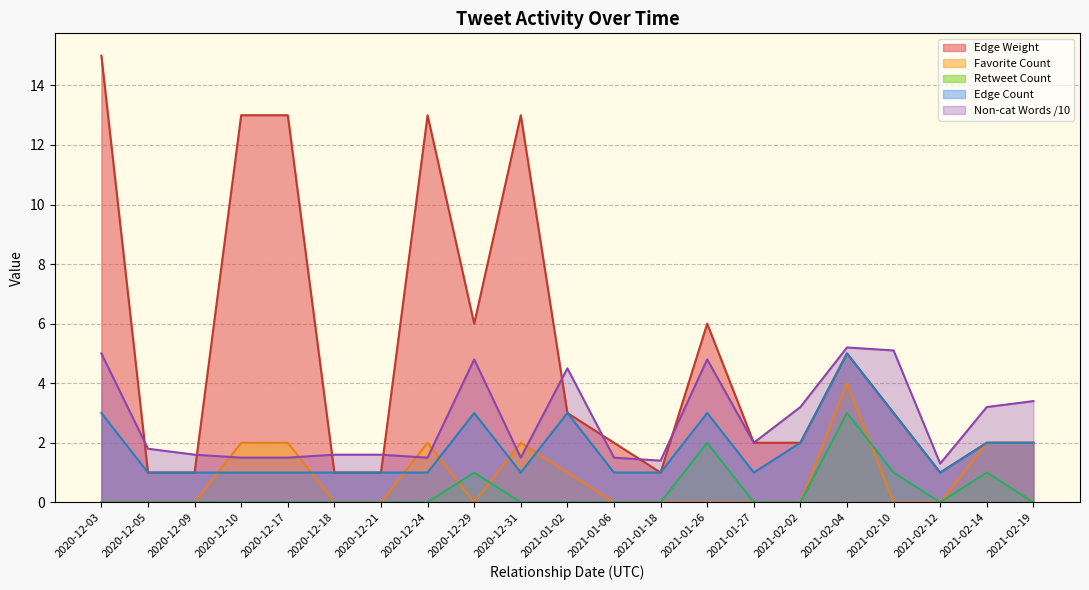

Does the chart display data point markers on the line(s)?

No